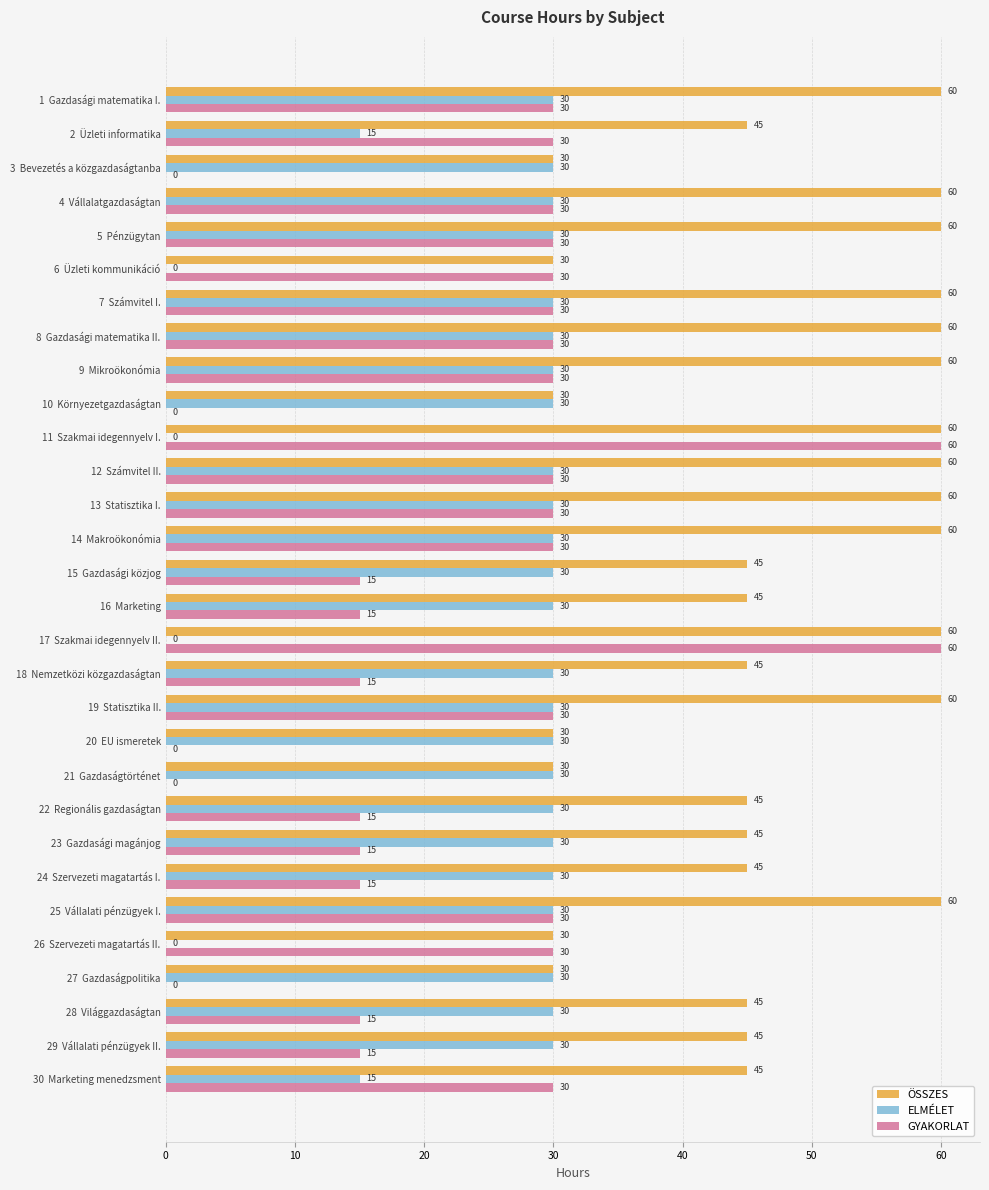

The value of ELMÉLET at 25  Vállalati pénzügyek I. is 47. True or false?

False